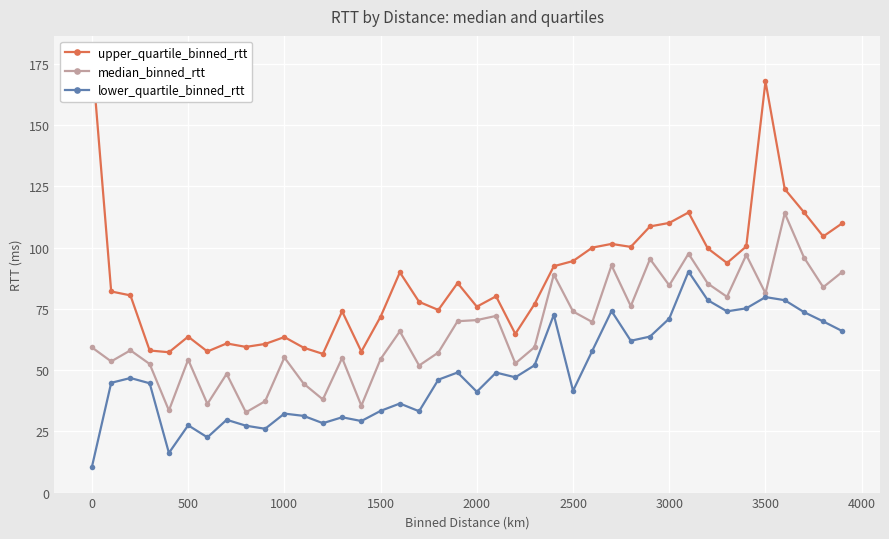

The value of lower_quartile_binned_rtt at 3000 is 21.6. True or false?

False